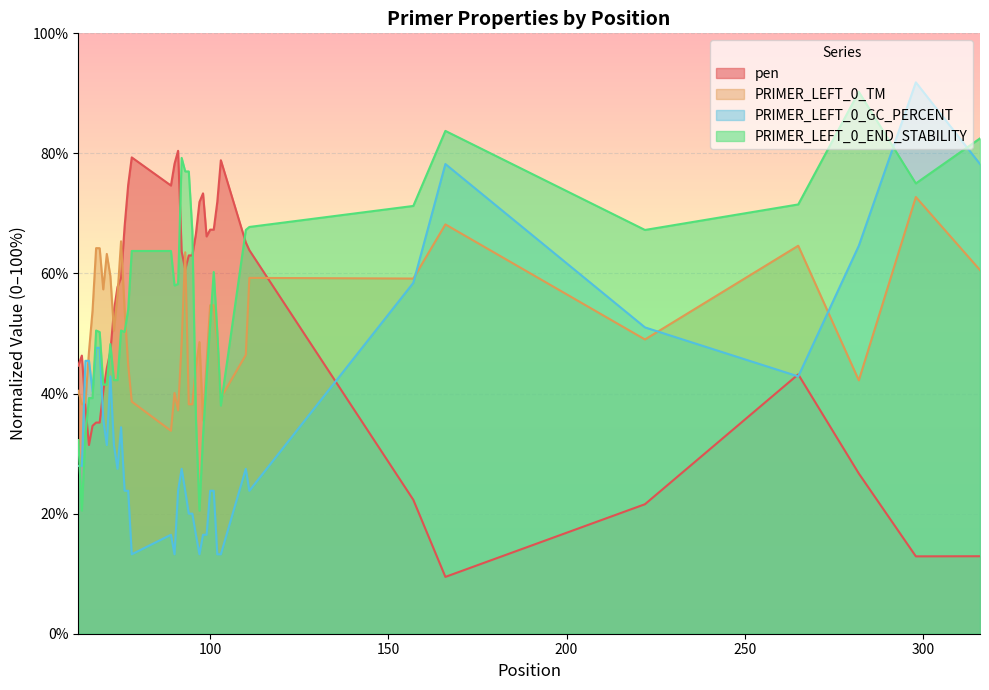

What is the highest value of the PRIMER_LEFT_0_TM series?

72.7